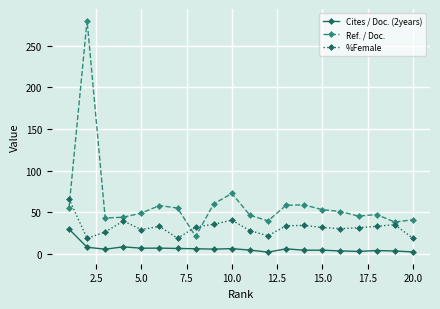

What is the difference between the maximum and minimum values in the %Female series?

47.3